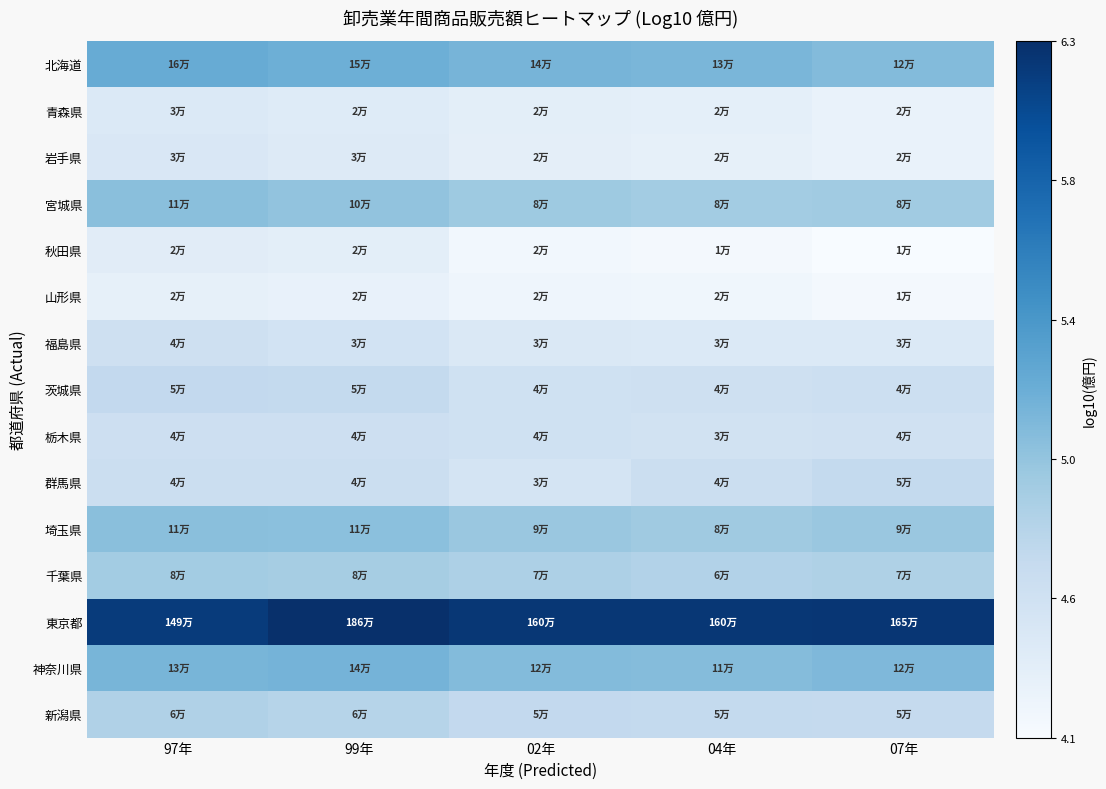

Which has a higher value, 04年 or 97年?

97年